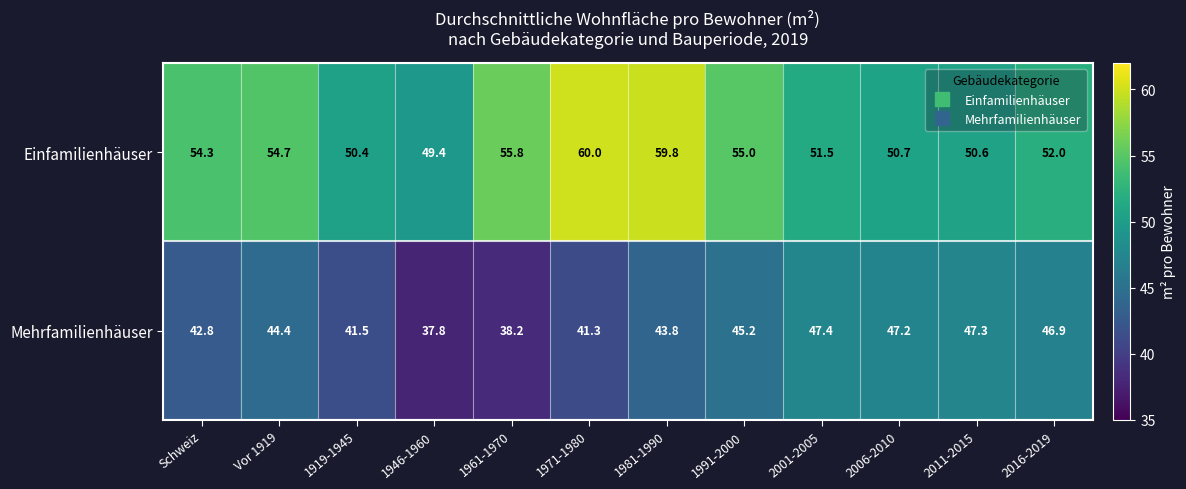

The value of Einfamilienhäuser at 1946-1960 is 34.5. True or false?

False